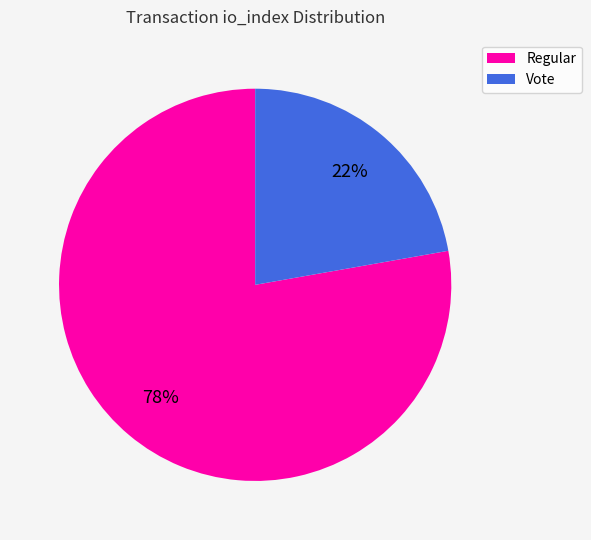

To the nearest percent, what is the difference between the largest and smallest slice percentages?

56%